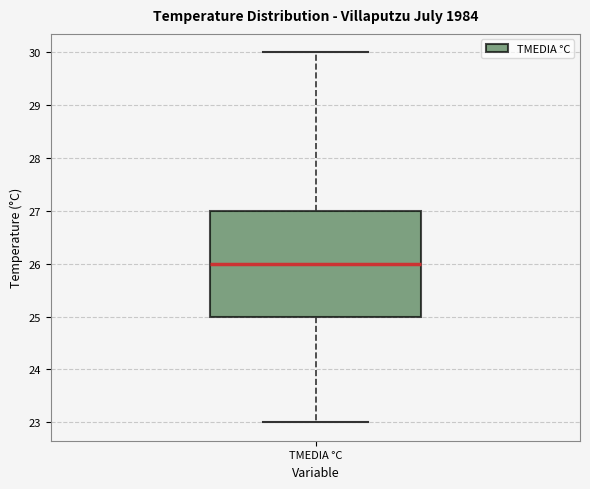

Where is the lower edge of the box for TMEDIA °C on the y-axis? The values are not printed on the chart, so give them approximately, as read against the axis.

25